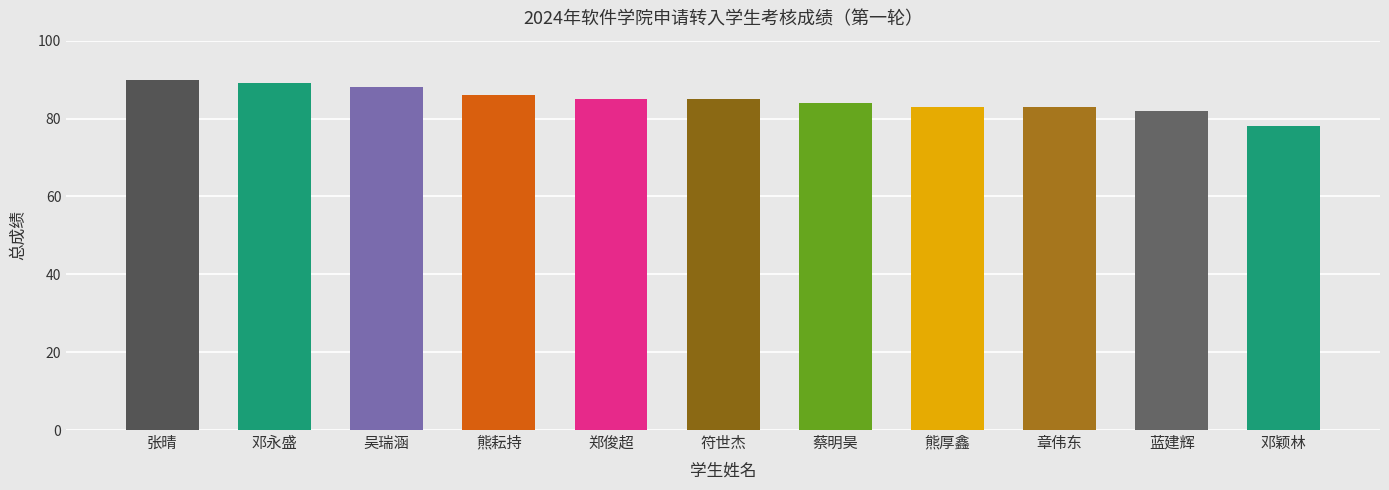

What is the maximum value shown in the chart?

90